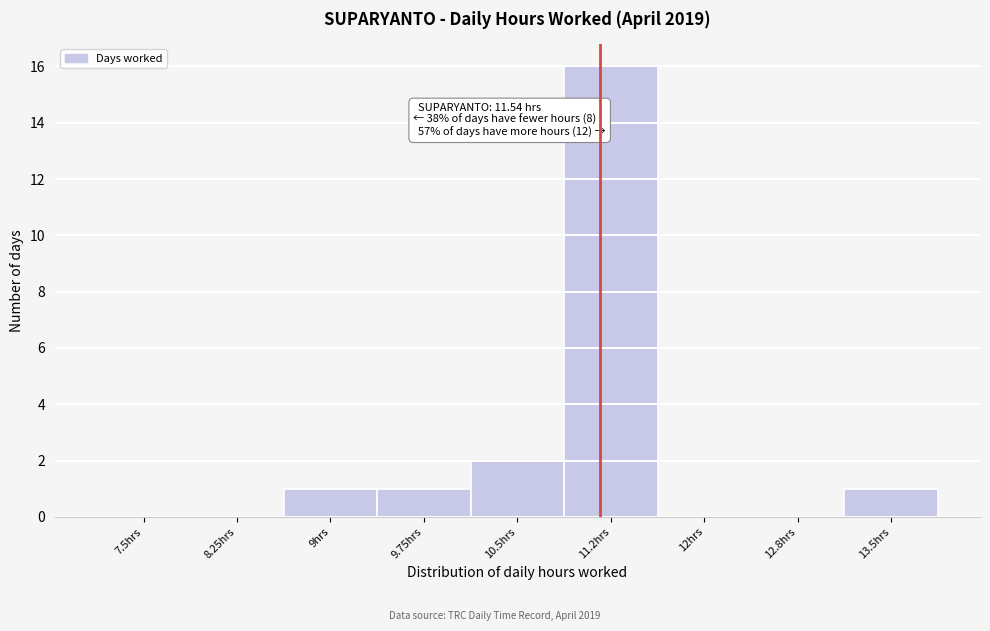

Reading right to left, list all the values displayed in this chart.

13.5hrs=1	12.8hrs=0	12hrs=0	11.2hrs=16	10.5hrs=2	9.75hrs=1	9hrs=1	8.25hrs=0	7.5hrs=0